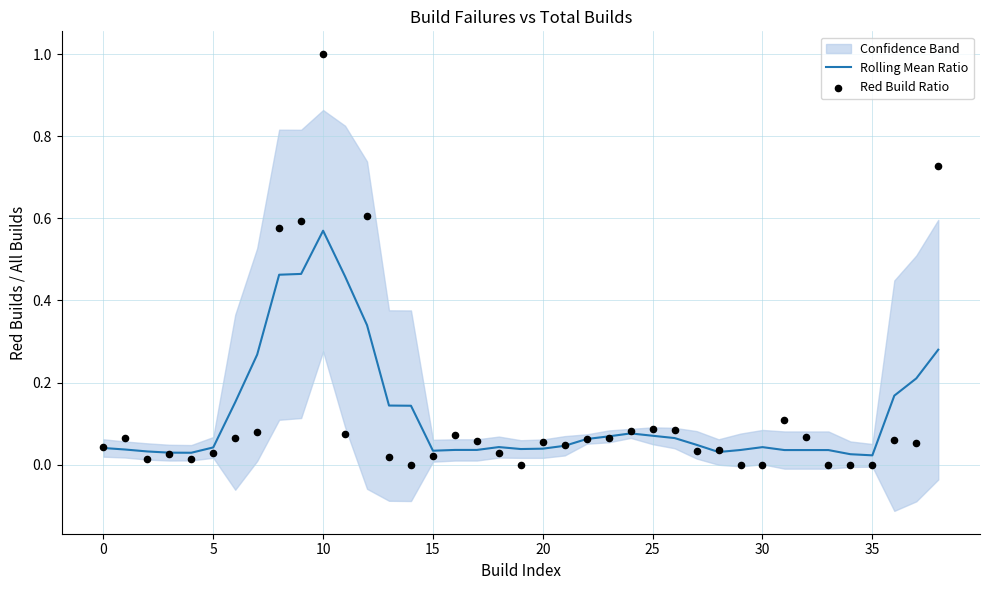

Which series has the largest total across all categories?

Red Build Ratio